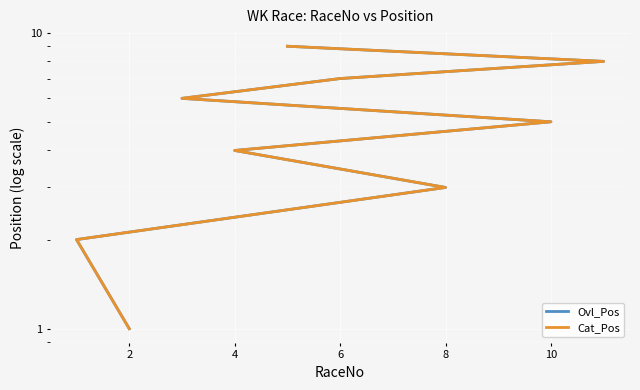

Is this an area chart (filled region under the line)?

No